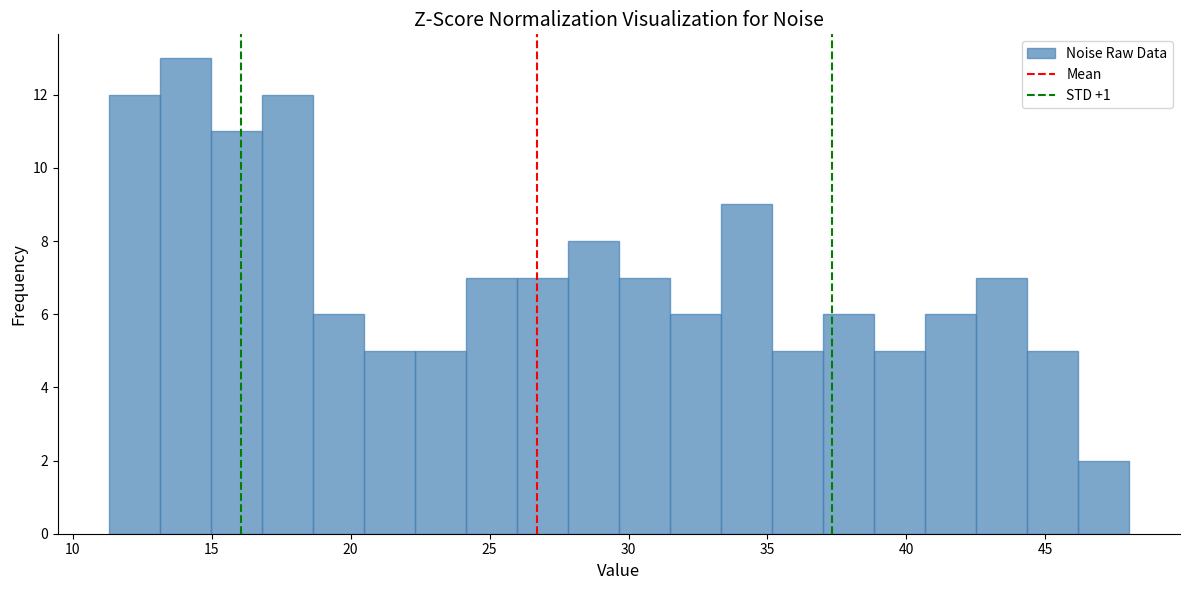

Read against the x-axis, roughly where is the centre of the tallest bar?

14.0